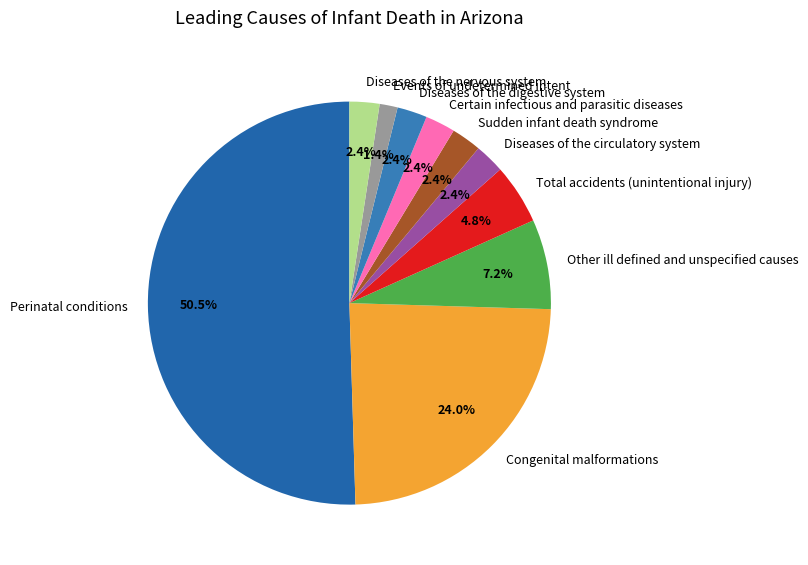

What is the smallest slice in the pie chart?

Events of undetermined intent